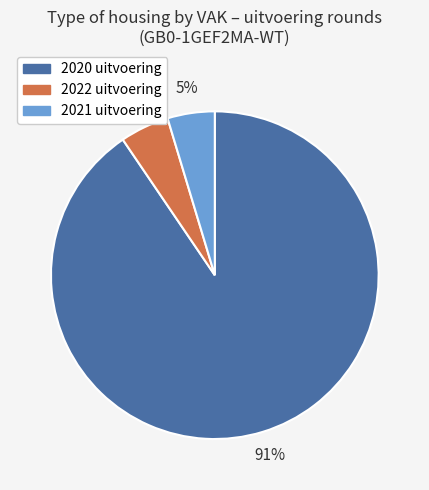

To the nearest percent, what is the average slice percentage?

33%